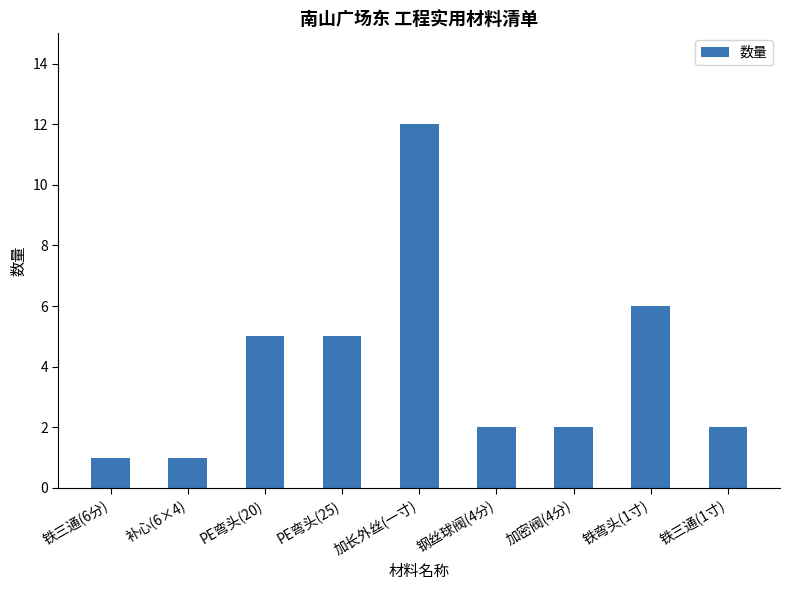

Which has a higher value, 加长外丝(一寸) or PE弯头(20)?

加长外丝(一寸)